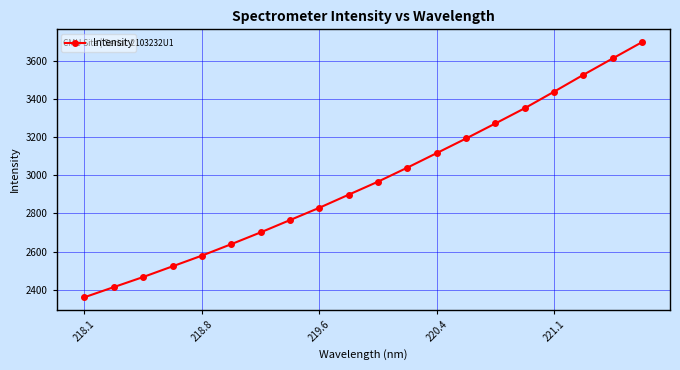

Reading left to right, list all the values displayed in this chart.

2361.4	2414.5	2467.4	2523.3	2579.4	2639.3	2701.0	2765.4	2829.9	2898.4	2966.6	3040.1	3116.1	3192.6	3271.3	3351.1	3437.6	3525.9	3611.7	3697.0